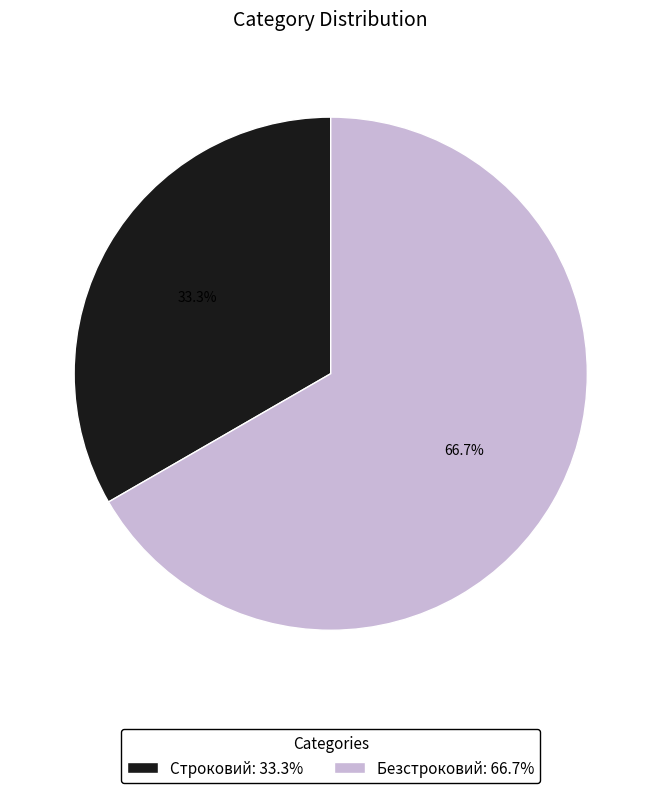

To the nearest percent, what is the combined percentage of Безстроковий and Строковий?

100%